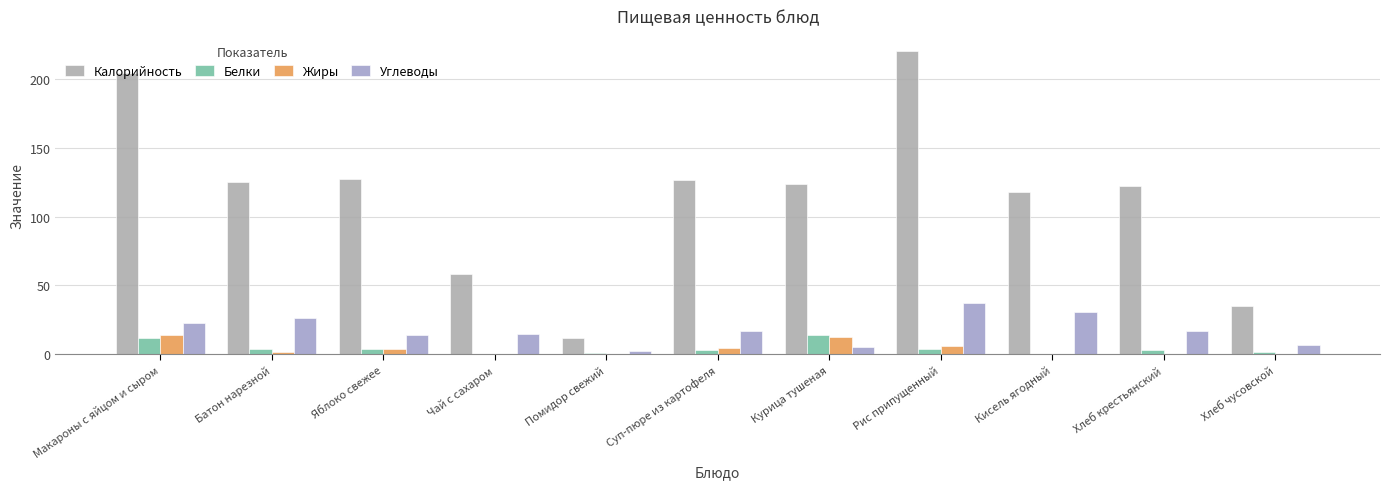

How many values in the Калорийность series exceed 123?

6